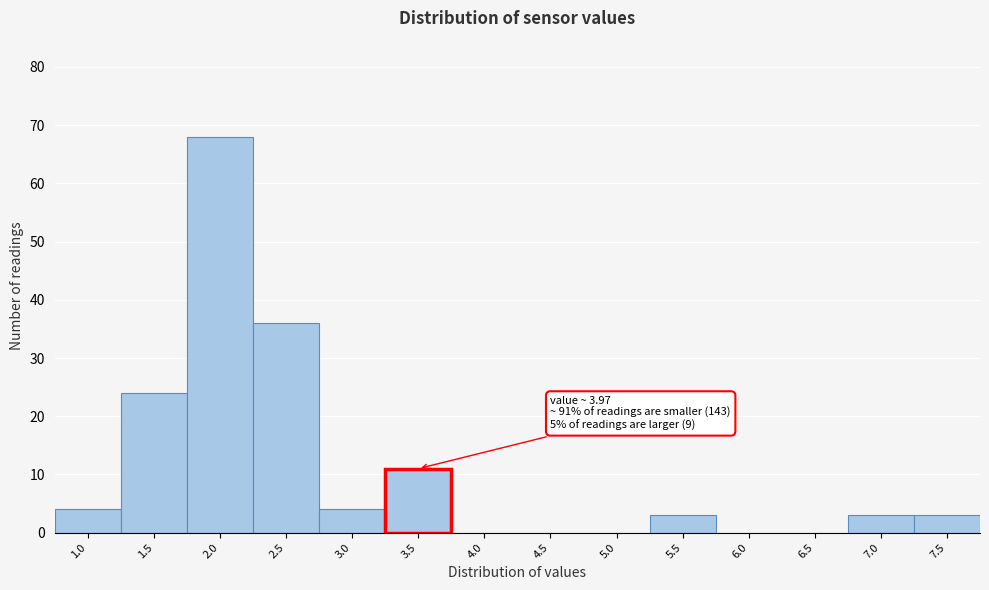

Reading left to right, list all the values displayed in this chart.

1.0=4	1.5=24	2.0=68	2.5=36	3.0=4	3.5=11	4.0=0	4.5=0	5.0=0	5.5=3	6.0=0	6.5=0	7.0=3	7.5=3